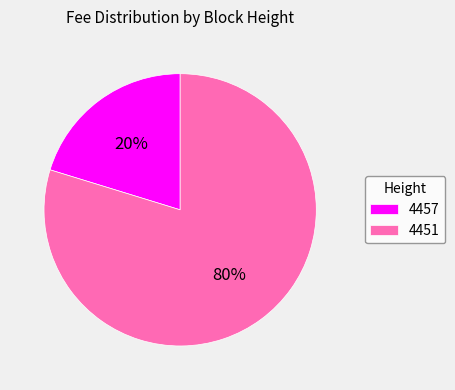

Combined, do 4457 and 4451 account for over 50%?

Yes